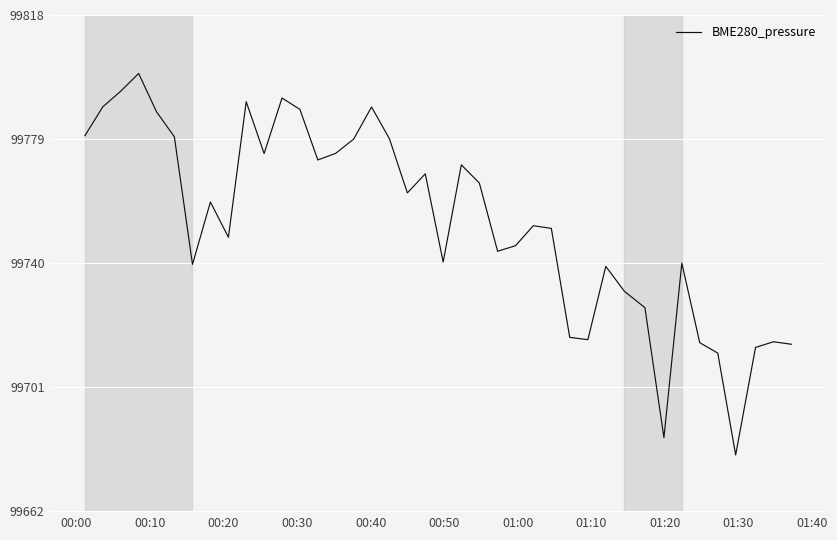

How many lines are shown in the chart?

1